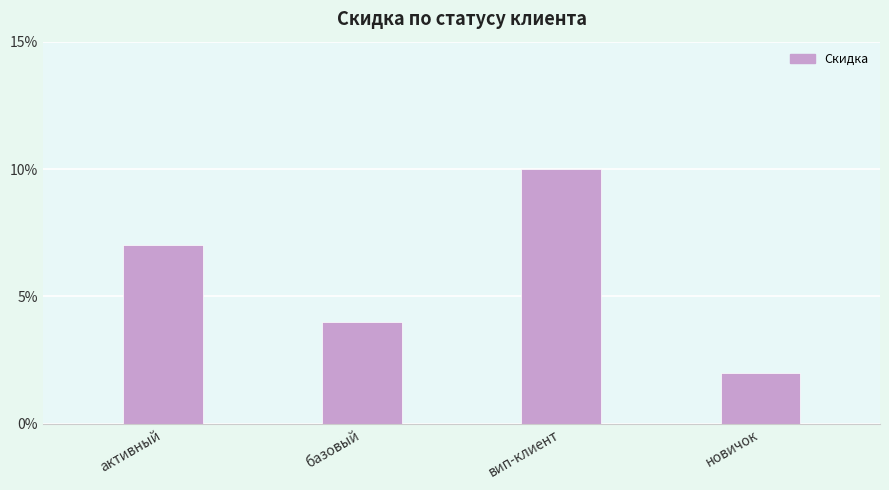

Is it true that the value at активный is 0.0?

False